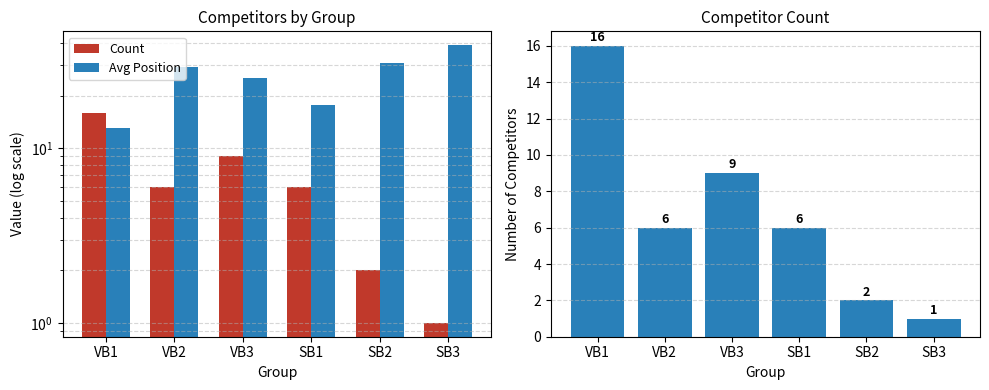

At which category is the sum across all series the highest?

SB3